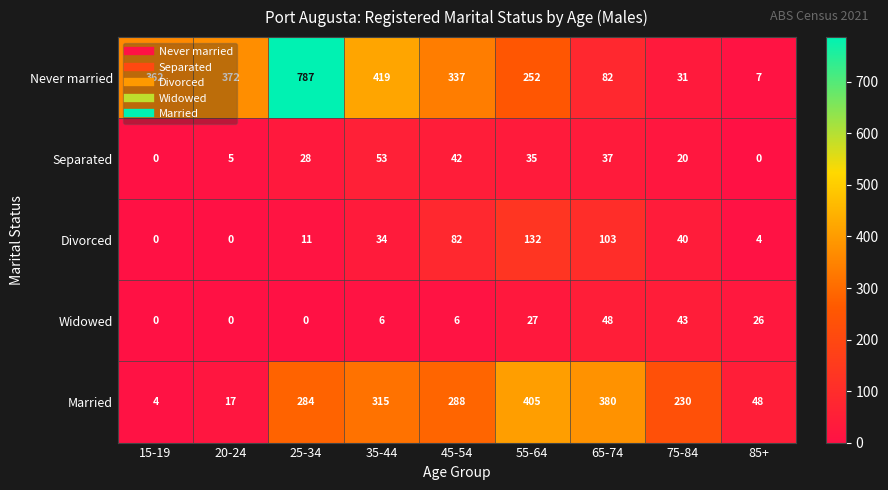

Rank the categories by Married value from lowest to highest.

15-19, 20-24, 85+, 75-84, 25-34, 45-54, 35-44, 65-74, 55-64